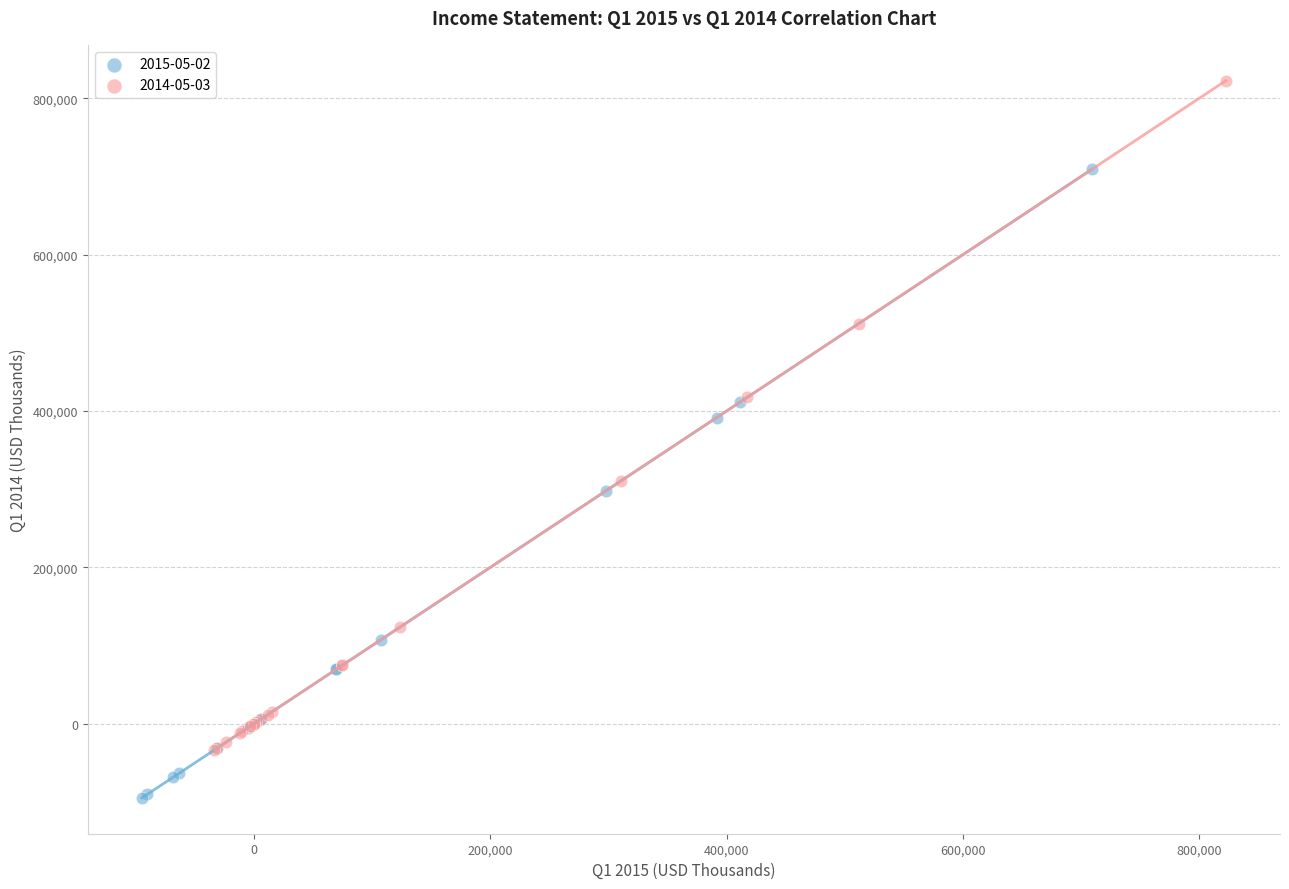

Which series contains the highest Y value?

2014-05-03